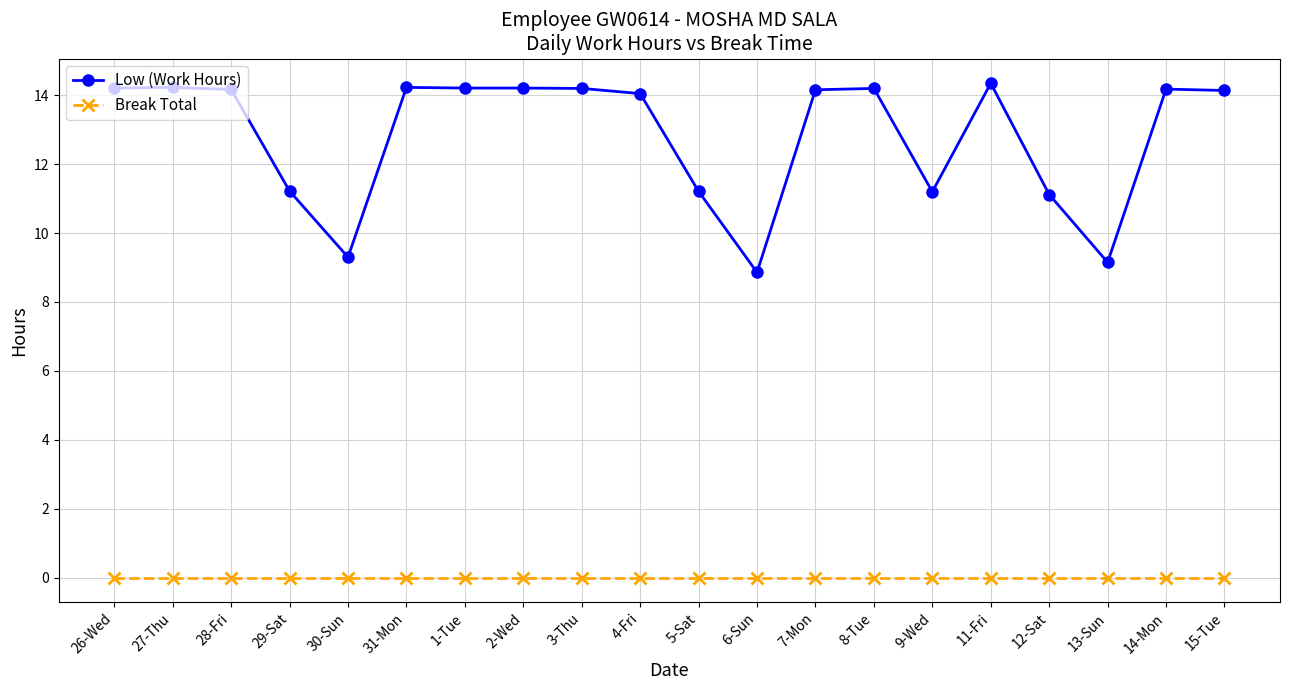

What is the lowest value of the Low (Work Hours) series?

8.9